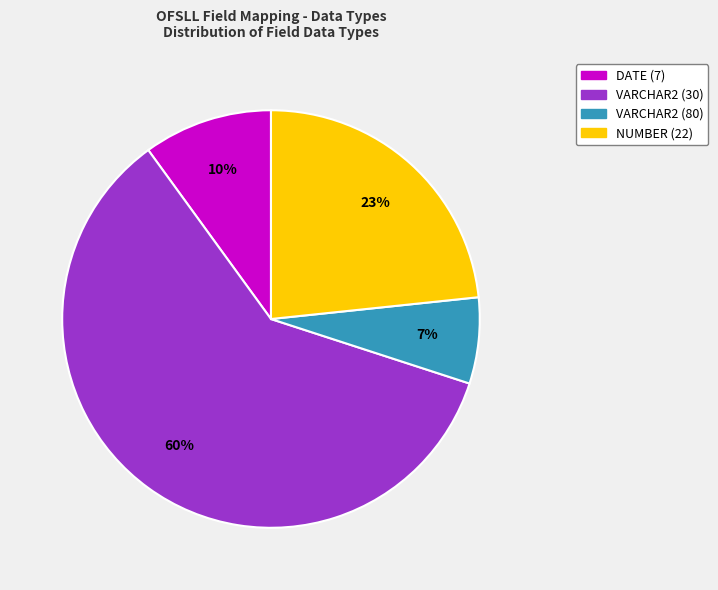

To the nearest percent, what is the difference between the largest and smallest slice percentages?

53%